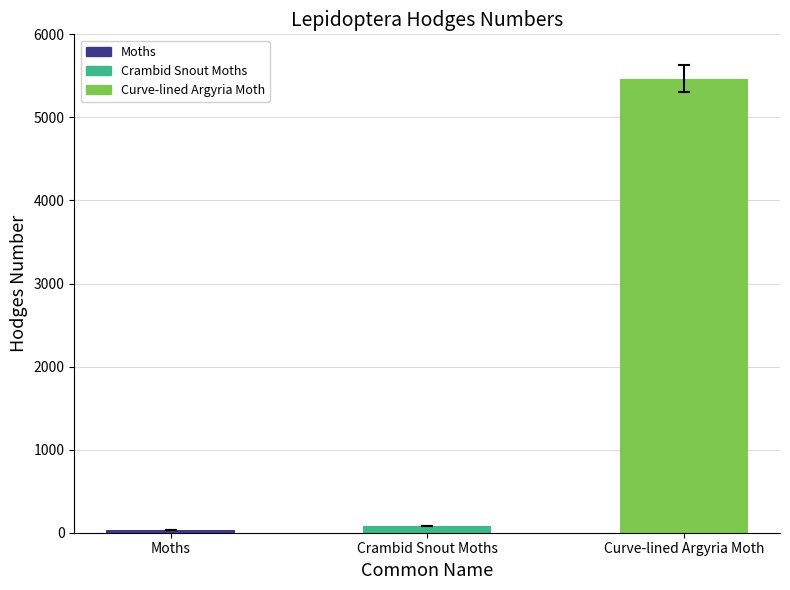

Rank the categories by value from highest to lowest.

Curve-lined Argyria Moth, Crambid Snout Moths, Moths